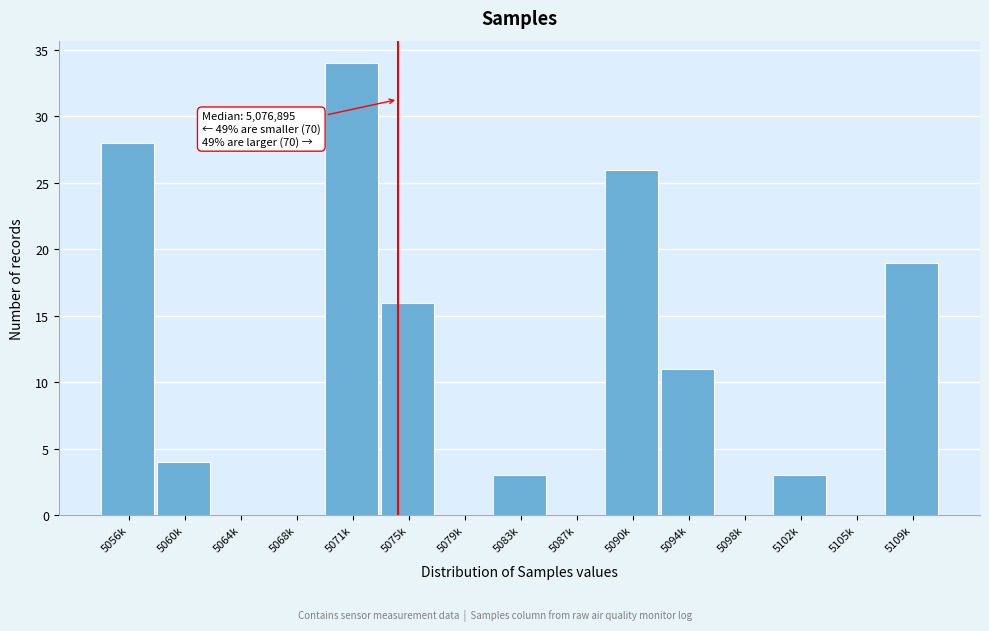

Reading right to left, list all the values displayed in this chart.

5109k=19	5105k=0	5102k=3	5098k=0	5094k=11	5090k=26	5087k=0	5083k=3	5079k=0	5075k=16	5071k=34	5068k=0	5064k=0	5060k=4	5056k=28